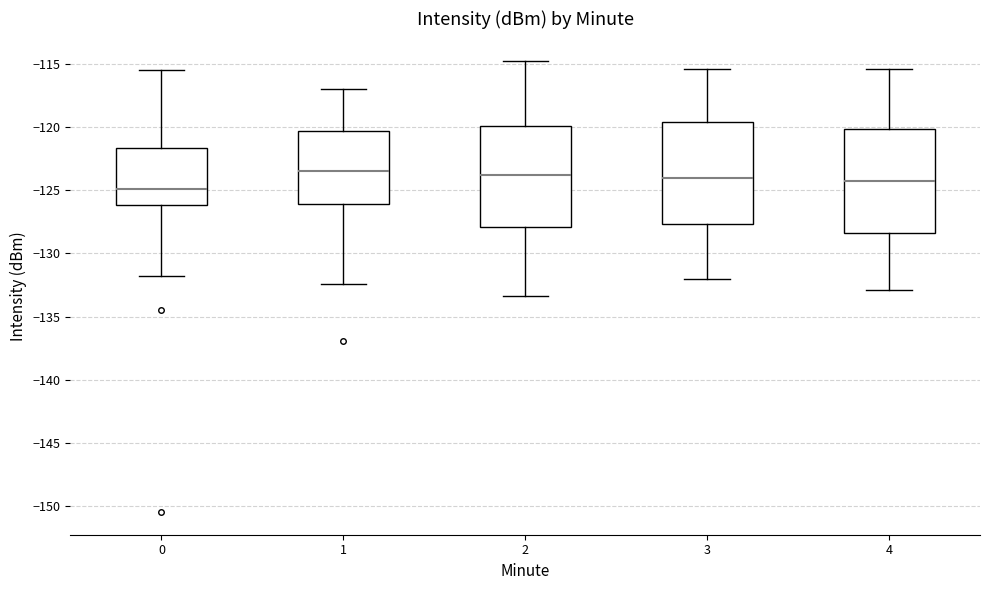

Reading left to right, read every box against the y-axis: the position of its median line, the range the box covers, and the ends of its whiskers. The values are not printed on the chart, so give them approximately, as read against the axis.

0: median -125.0, box -126.0 to -121.5, whiskers -132.0 to -115.5
1: median -123.5, box -126.0 to -120.5, whiskers -132.5 to -117.0
2: median -124.0, box -128.0 to -120.0, whiskers -133.5 to -115.0
3: median -124.0, box -127.5 to -119.5, whiskers -132.0 to -115.5
4: median -124.5, box -128.5 to -120.0, whiskers -133.0 to -115.5